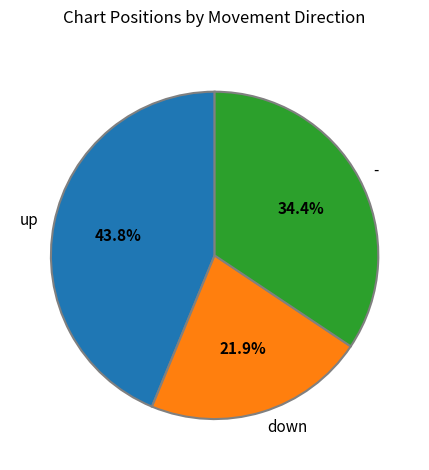

Is it true that - is 24% of the pie?

False